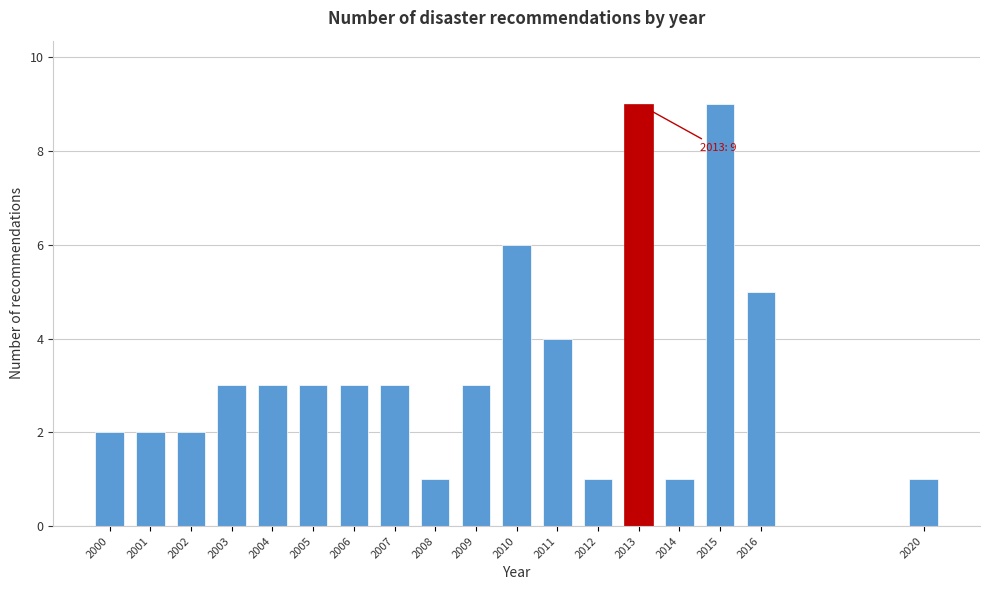

Reading left to right, transcribe all the data shown in this chart.

2000=2	2001=2	2002=2	2003=3	2004=3	2005=3	2006=3	2007=3	2008=1	2009=3	2010=6	2011=4	2012=1	2013=9	2014=1	2015=9	2016=5	2020=1